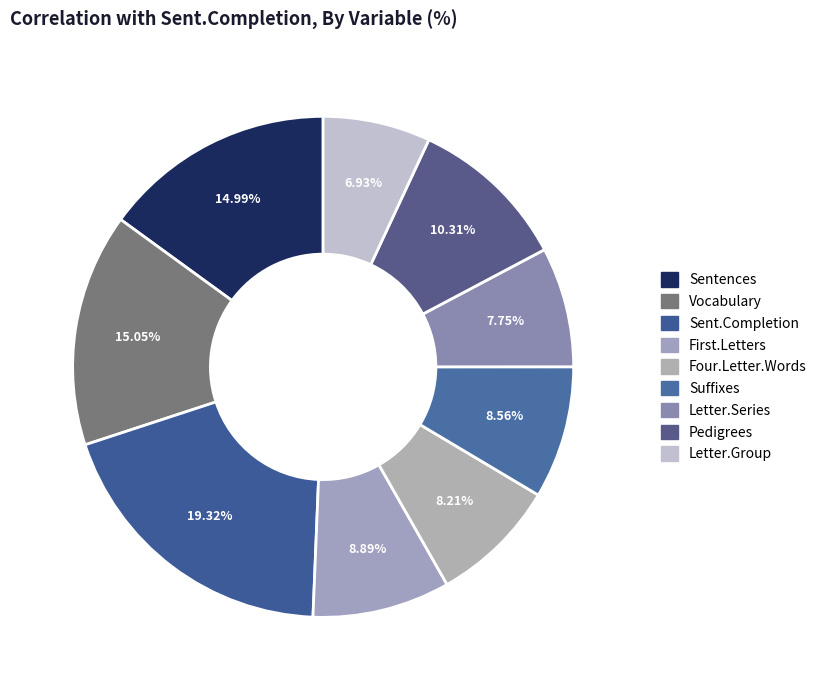

Count the number of slices in the pie.

9